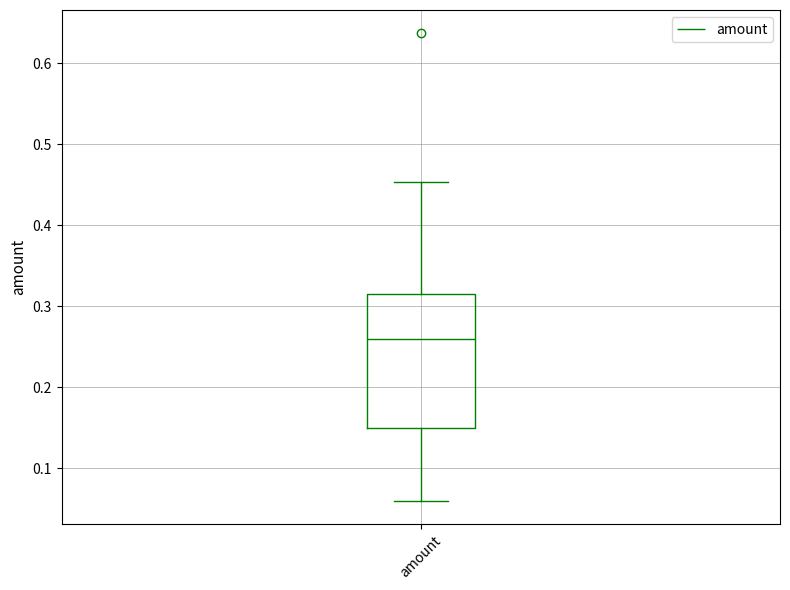

Transcribe this box plot: give where the median line is, the range the box spans, and where the two whiskers end, as read against the y-axis. The values are not printed on the chart, so give them approximately, as read against the axis.

median 0.26, box 0.15 to 0.31, whiskers 0.06 to 0.45